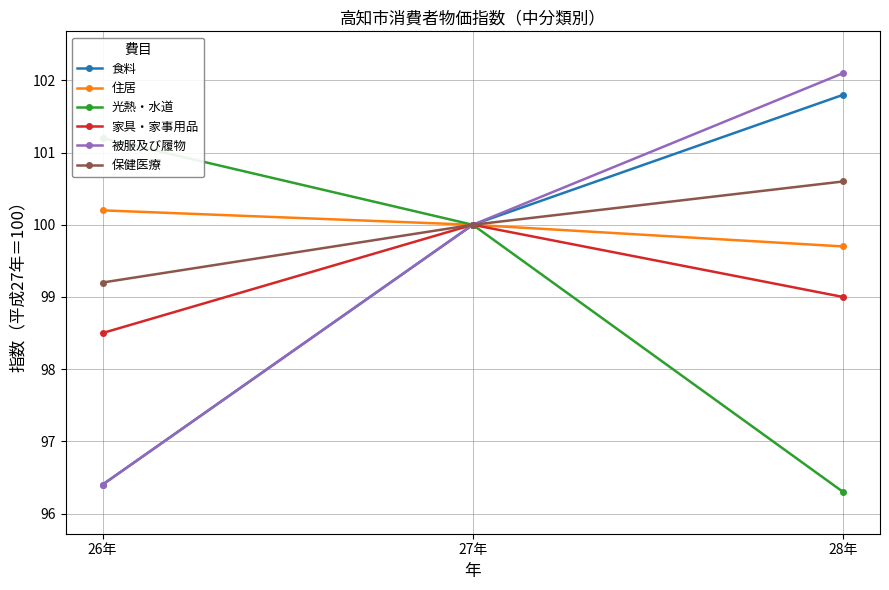

What is the difference between the 住居 values at 26年 and 27年?

0.2